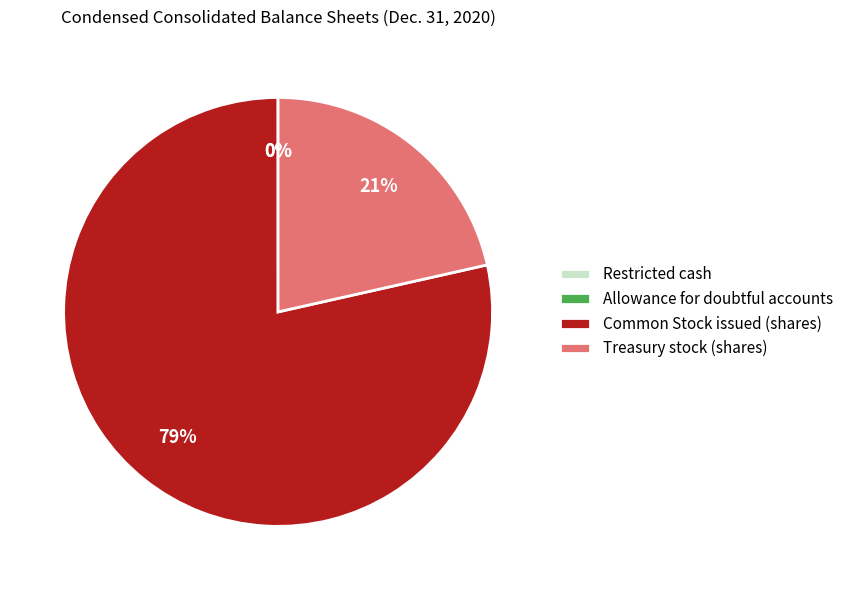

The Treasury stock (shares) slice represents 21% of the pie. True or false?

True